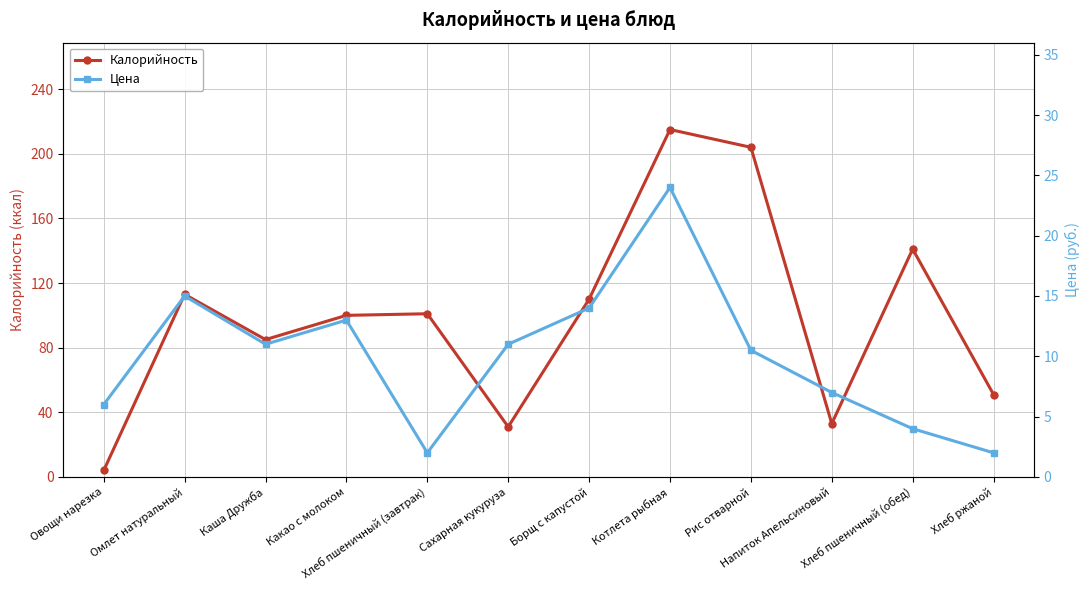

At how many categories does at least one series exceed 28?

11